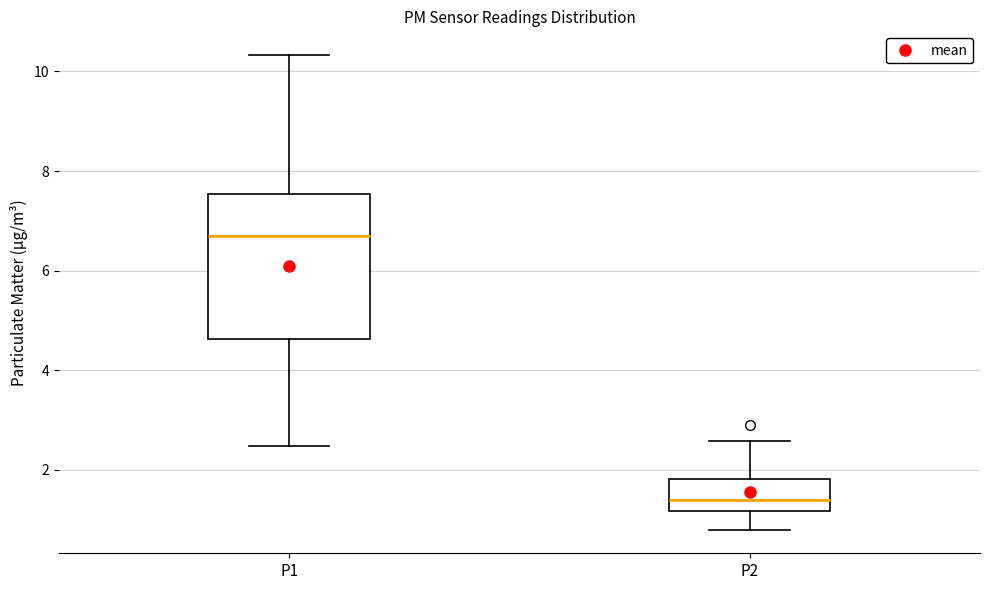

Where does the upper whisker of the box for P2 end on the y-axis? The values are not printed on the chart, so give them approximately, as read against the axis.

2.6